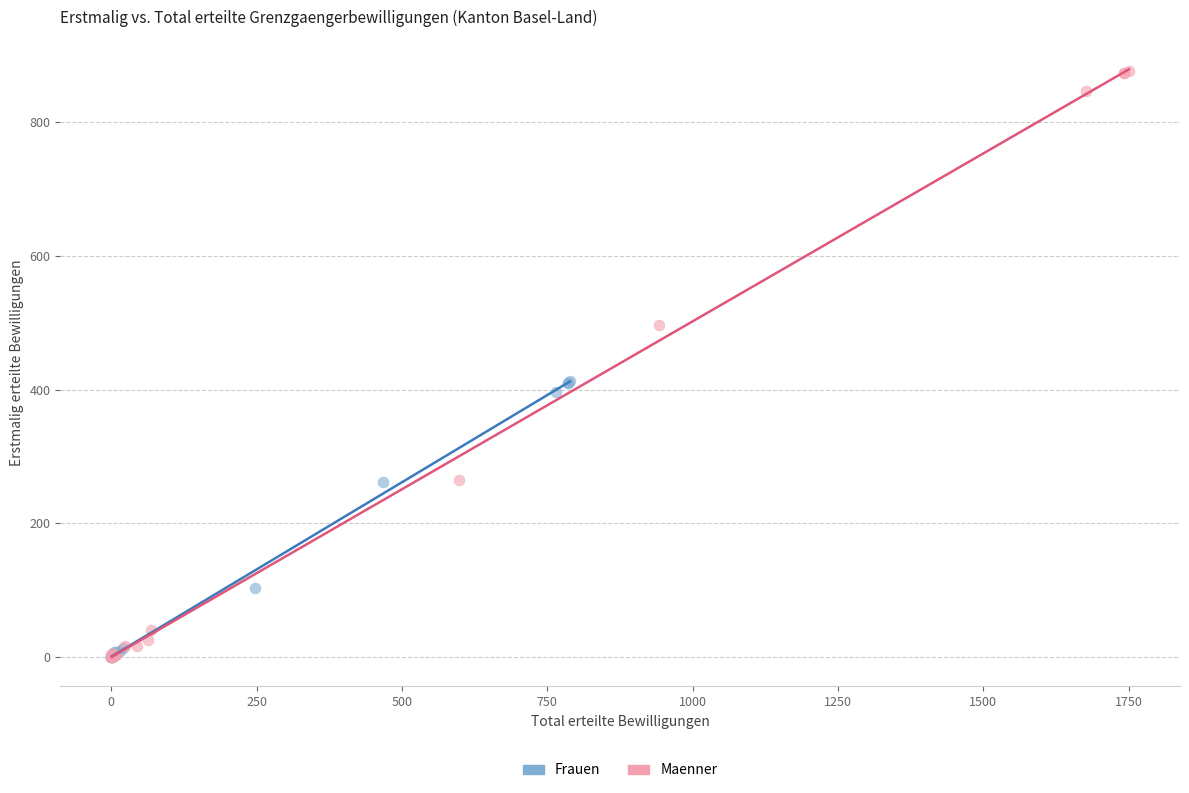

Which series has the largest Y range (max minus min)?

Maenner